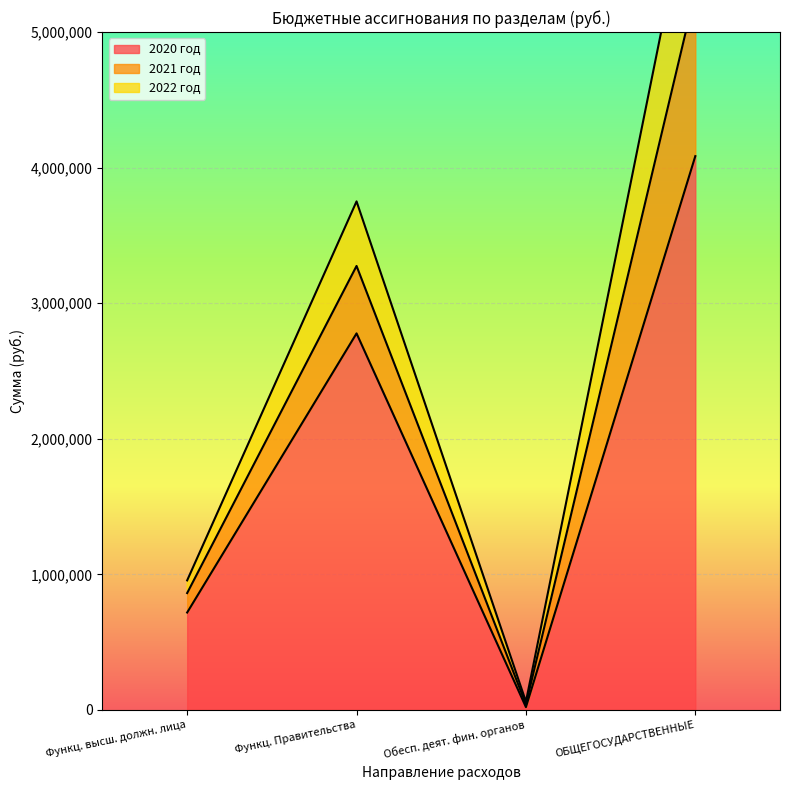

True or false: 2020 год has more than 1 points higher than both neighbors.

False